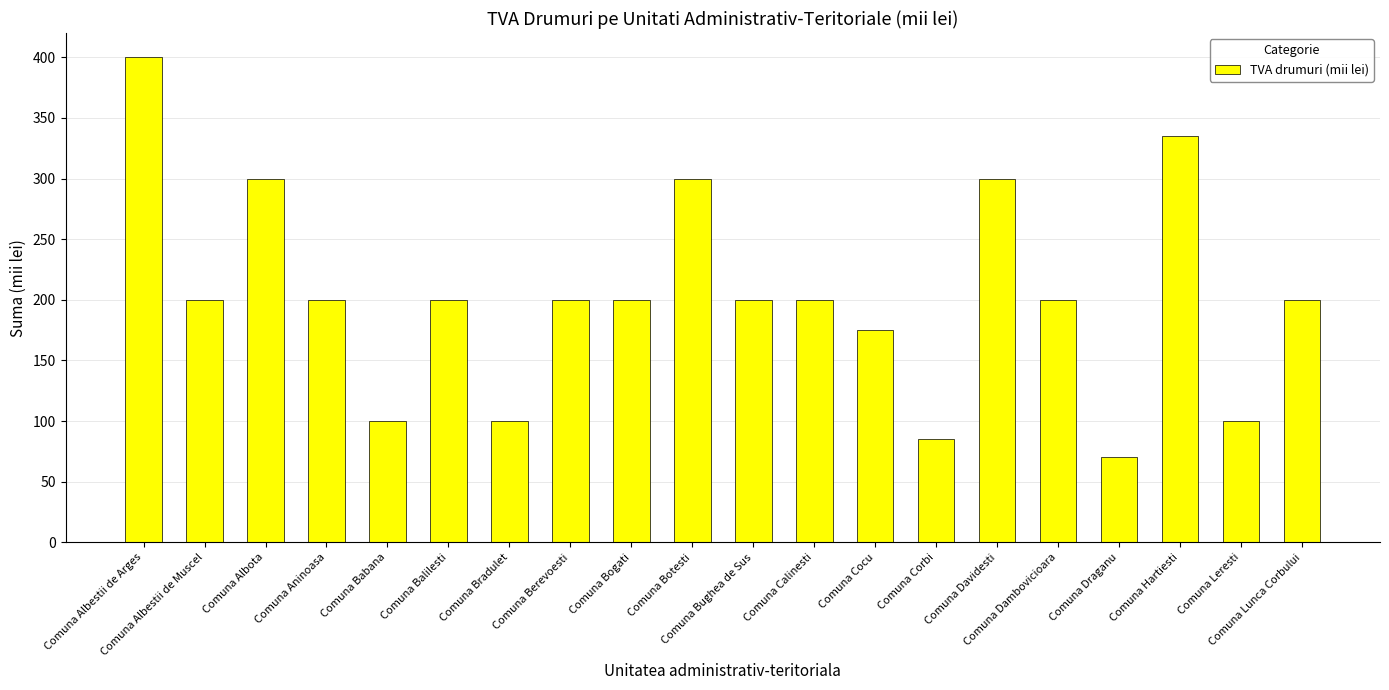

What is the difference between the second highest and minimum values?

265